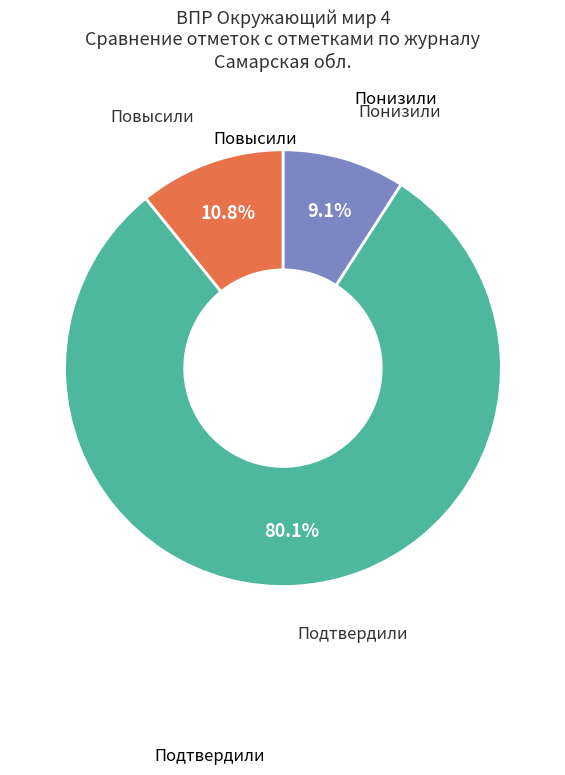

Is there any slice that represents more than half of the pie?

Yes